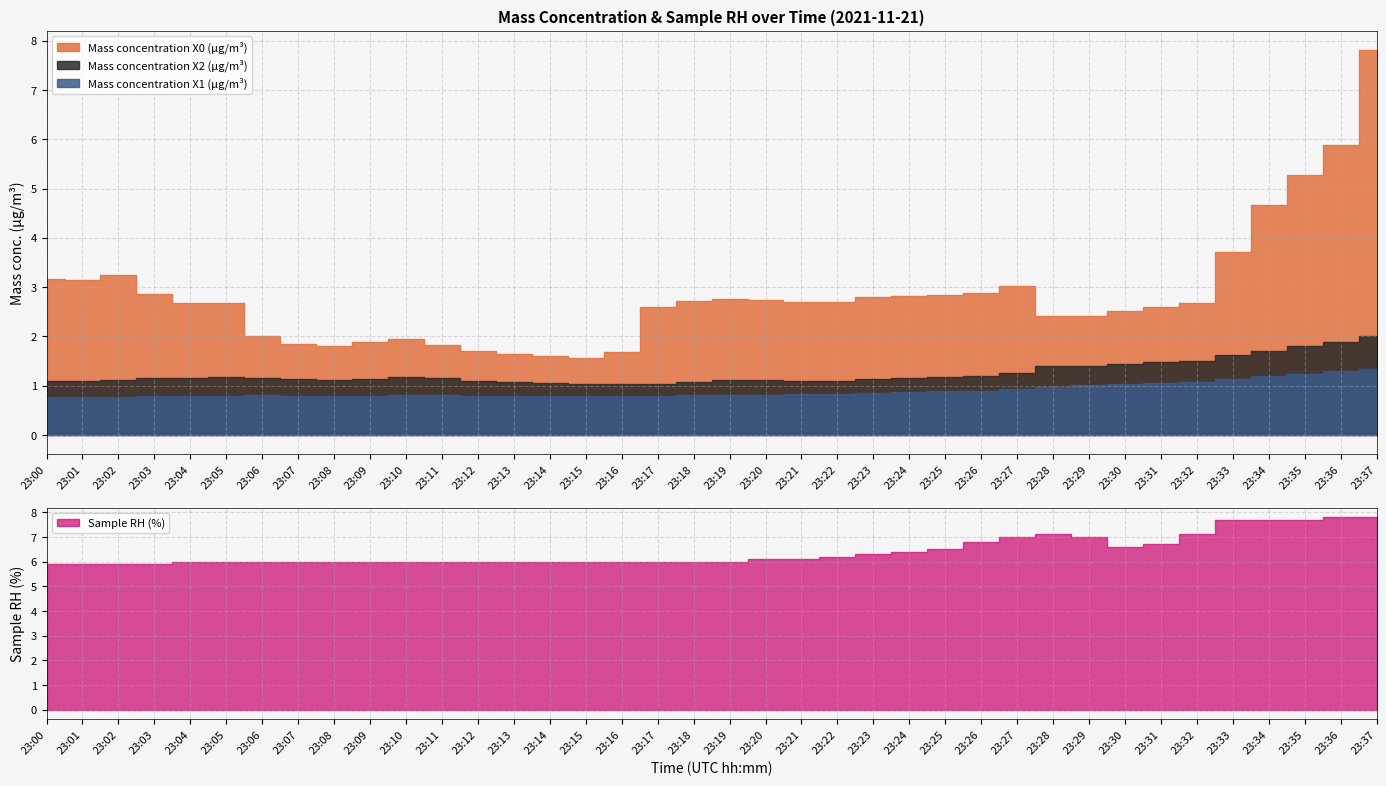

Between 23:22 and 23:23, which series saw the biggest shift?

Mass concentration X0 (μg/m³)